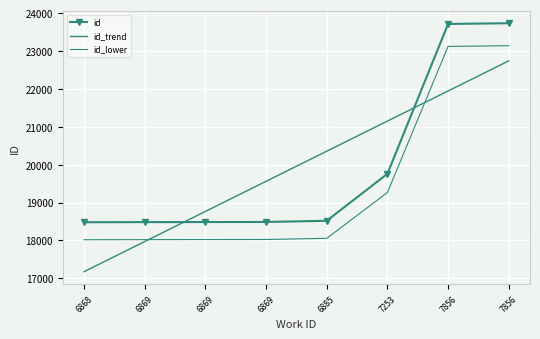

What is the difference between the second highest and minimum values in the id series?

5232.0